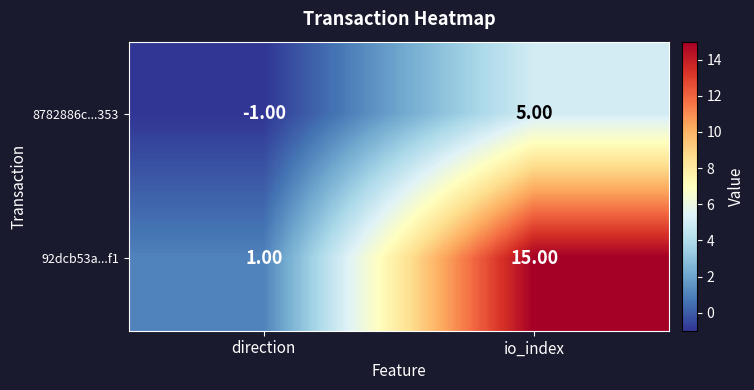

How many data points does each series have?

2